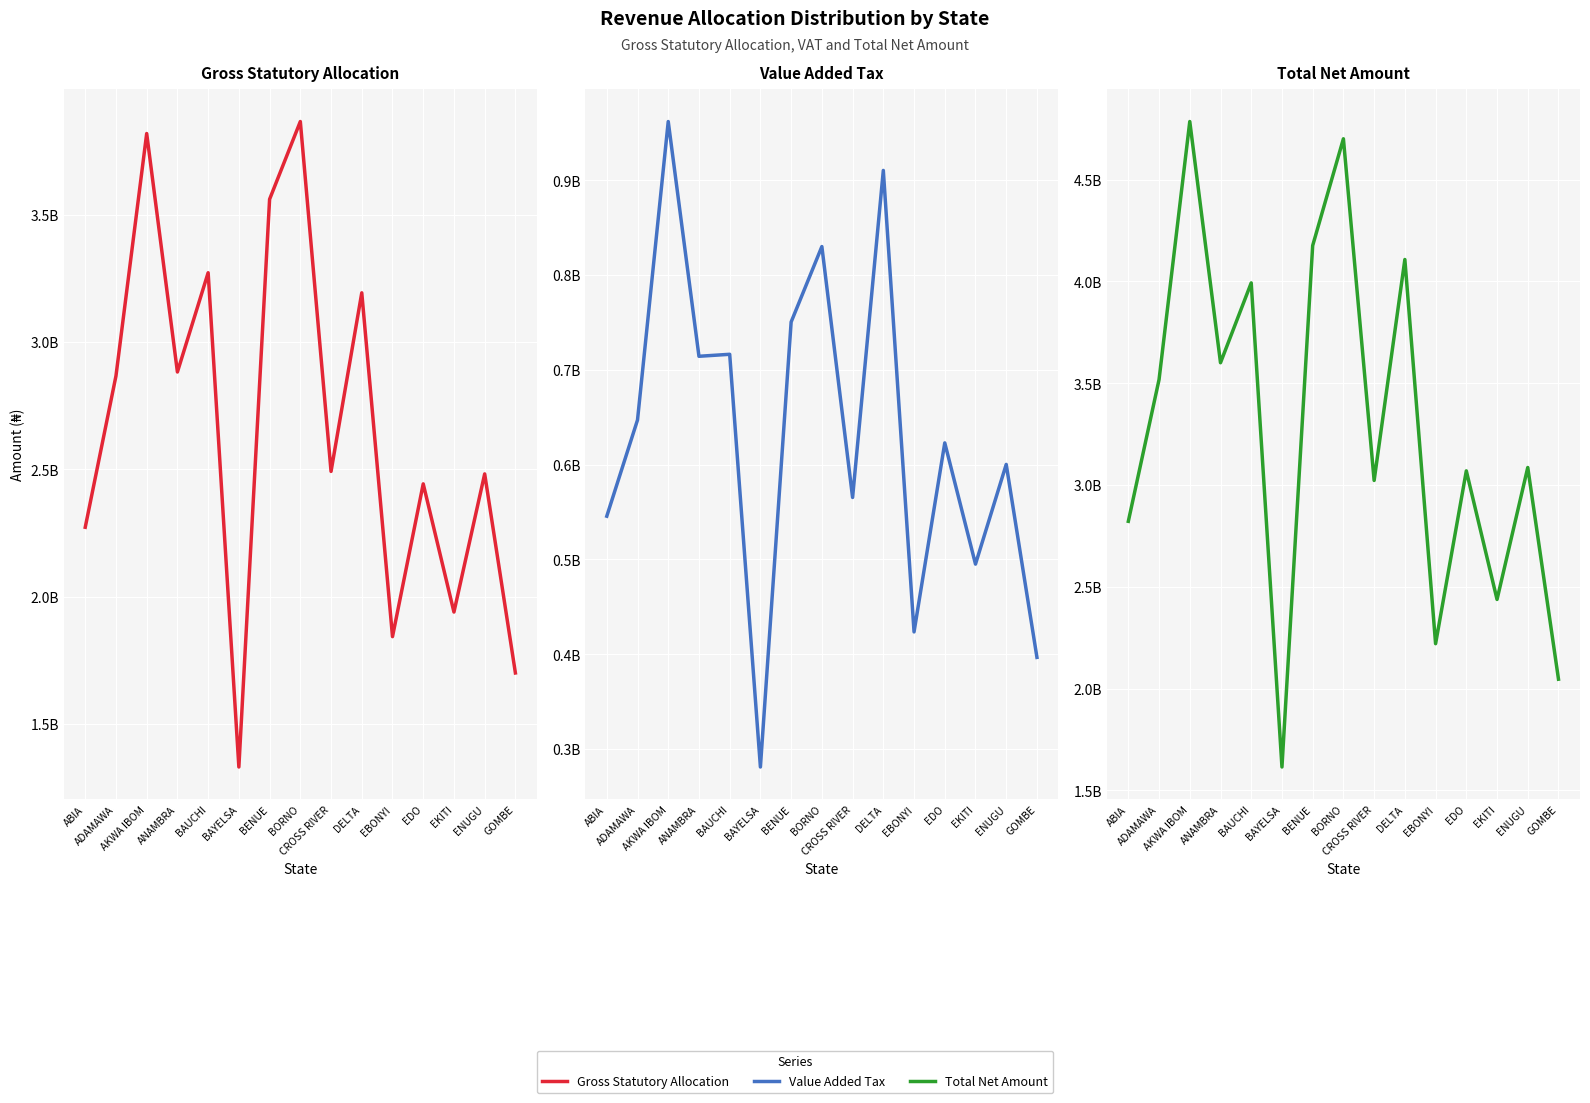

How many values in the Gross Statutory Allocation series exceed 2491669909?

8